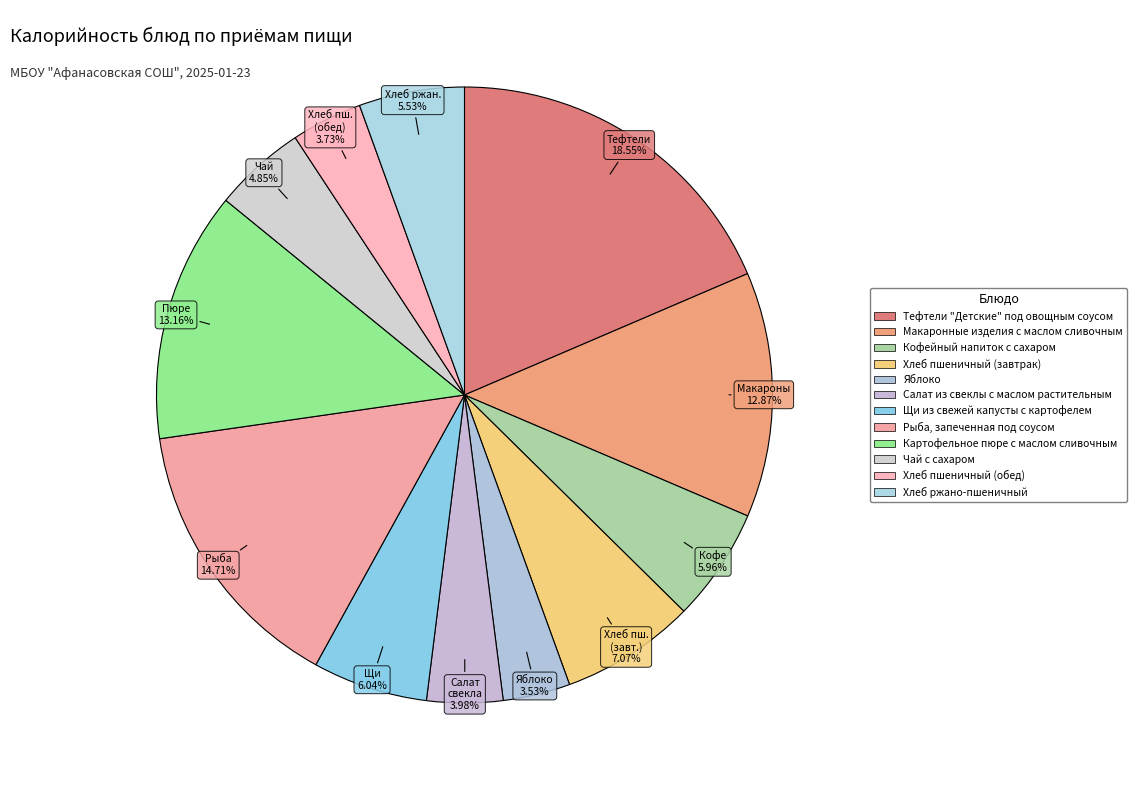

What is the ratio of the value at Чай с сахаром to the value at Макаронные изделия с маслом сливочным?

0.4